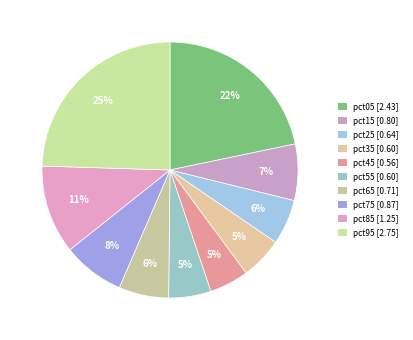

How many slices are in this pie chart?

10